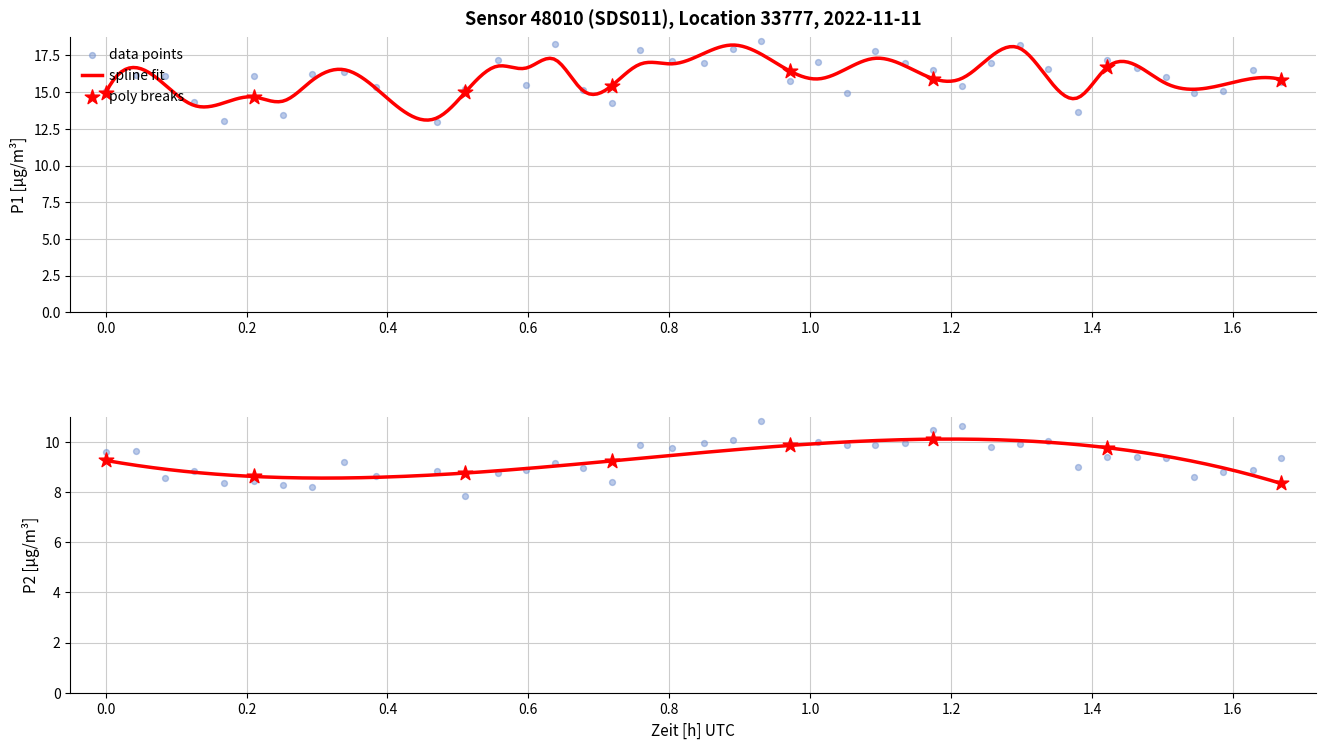

Is the value of P1 at 0.6 greater than the value of P2 at 26?

Yes